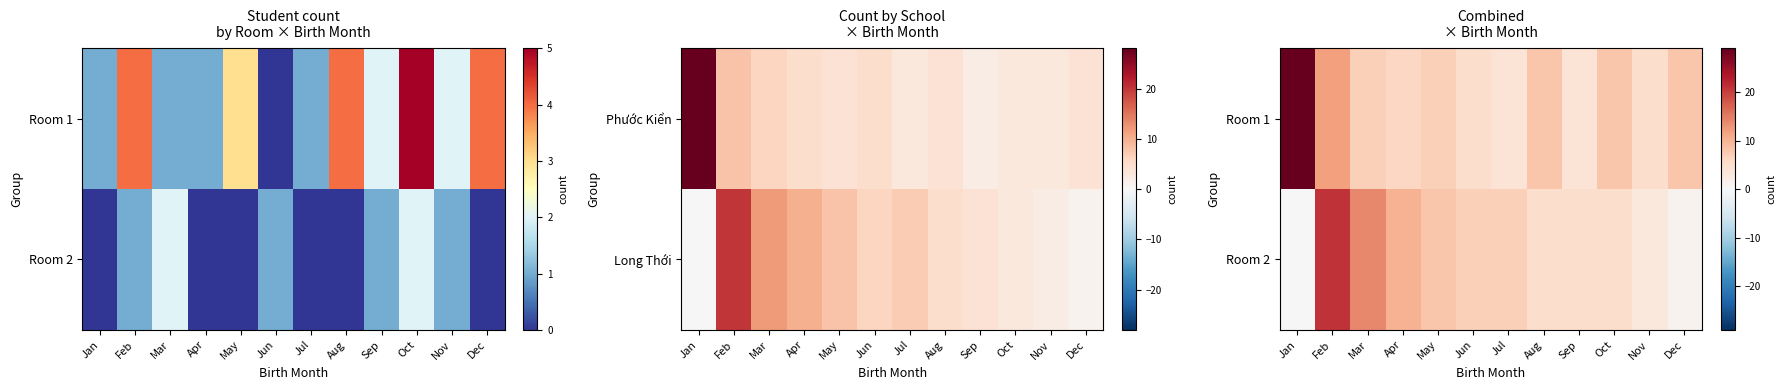

Which series has the largest range (max minus min)?

Room 1